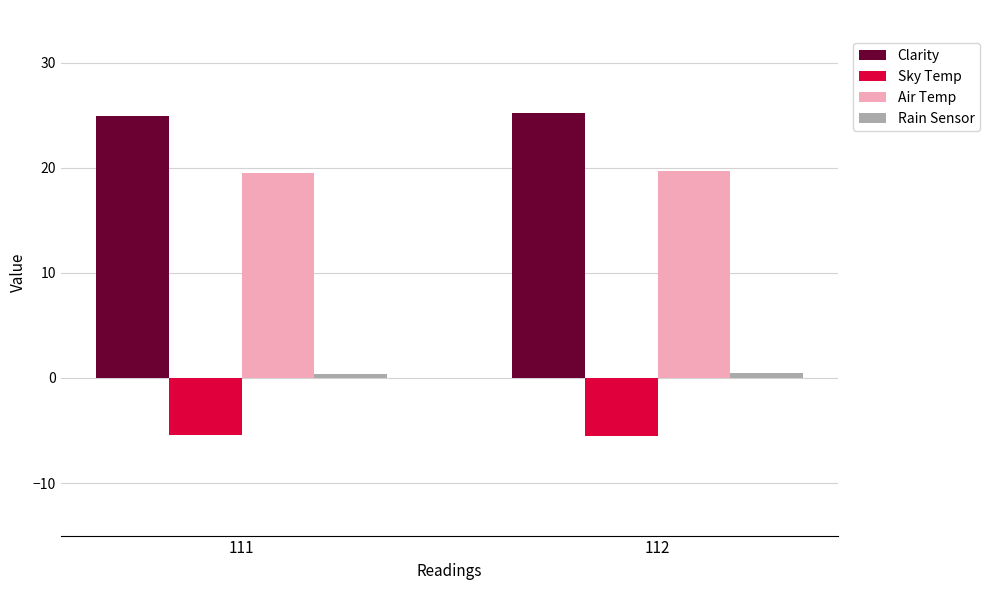

What is the maximum value for Clarity?

25.2